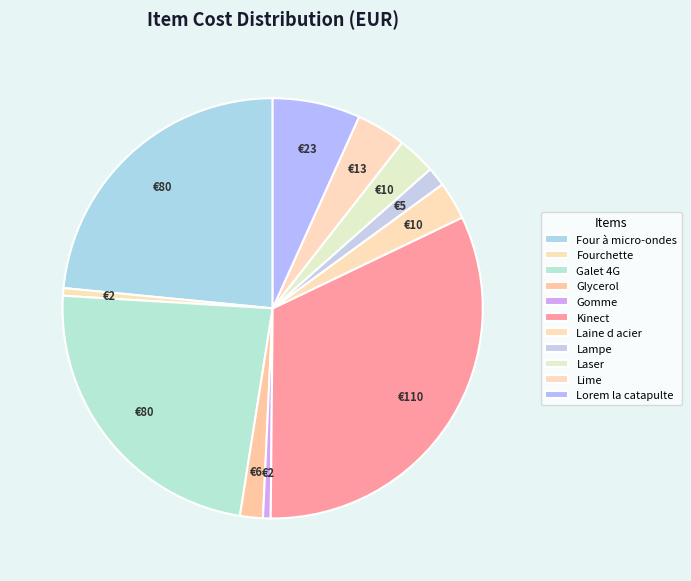

How many segments does this pie chart have?

11